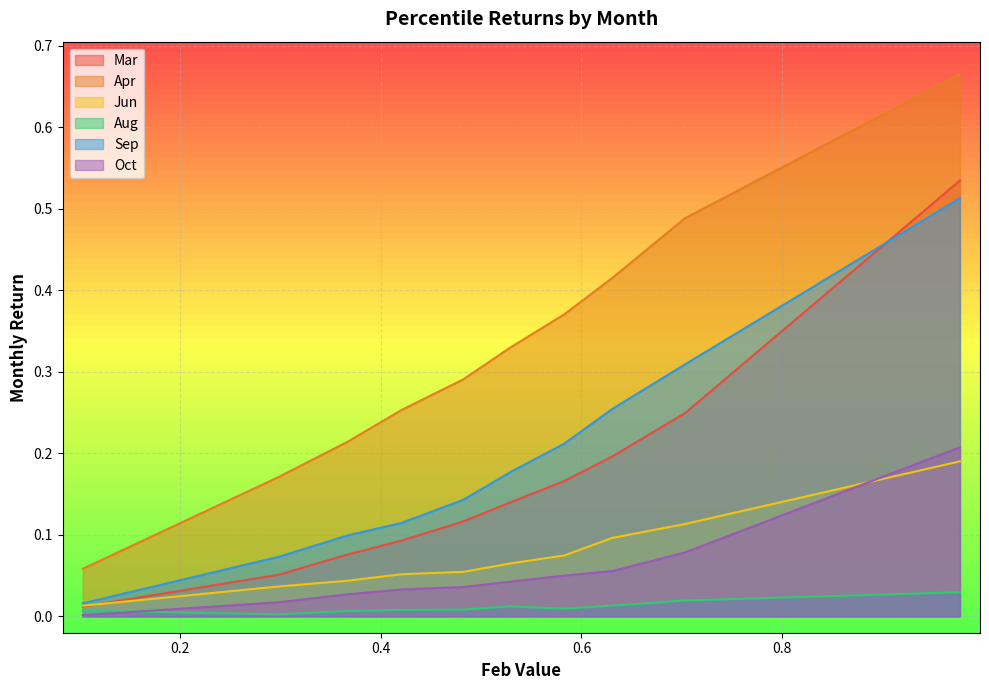

Reading left to right, transcribe all the data shown in this chart.

Mar: pct05=0.0	pct15=0.1	pct25=0.1	pct35=0.1	pct45=0.1	pct55=0.1	pct65=0.2	pct75=0.2	pct85=0.2	pct95=0.5
Apr: pct05=0.1	pct15=0.2	pct25=0.2	pct35=0.3	pct45=0.3	pct55=0.3	pct65=0.4	pct75=0.4	pct85=0.5	pct95=0.7
Jun: pct05=0.0	pct15=0.0	pct25=0.0	pct35=0.1	pct45=0.1	pct55=0.1	pct65=0.1	pct75=0.1	pct85=0.1	pct95=0.2
Aug: pct05=0.0	pct15=0.0	pct25=0.0	pct35=0.0	pct45=0.0	pct55=0.0	pct65=0.0	pct75=0.0	pct85=0.0	pct95=0.0
Sep: pct05=0.0	pct15=0.1	pct25=0.1	pct35=0.1	pct45=0.1	pct55=0.2	pct65=0.2	pct75=0.3	pct85=0.3	pct95=0.5
Oct: pct05=0.0	pct15=0.0	pct25=0.0	pct35=0.0	pct45=0.0	pct55=0.0	pct65=0.1	pct75=0.1	pct85=0.1	pct95=0.2